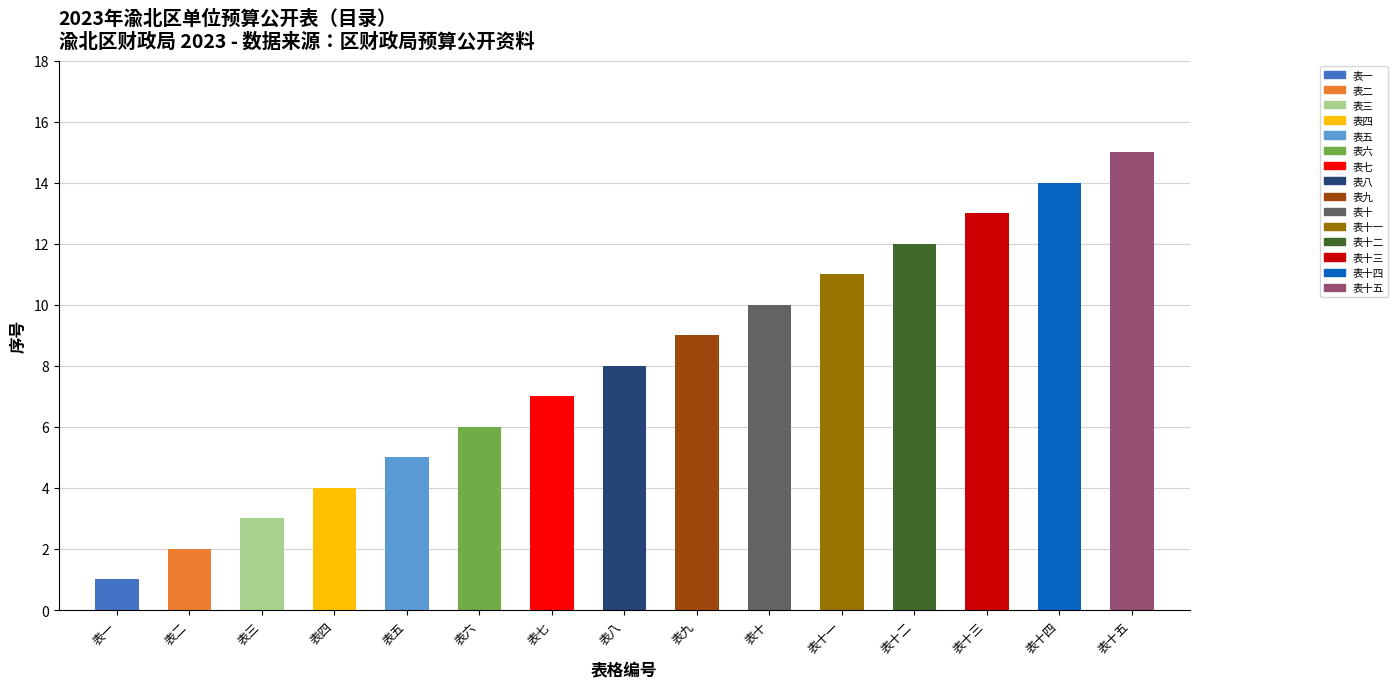

What is the average value?

8